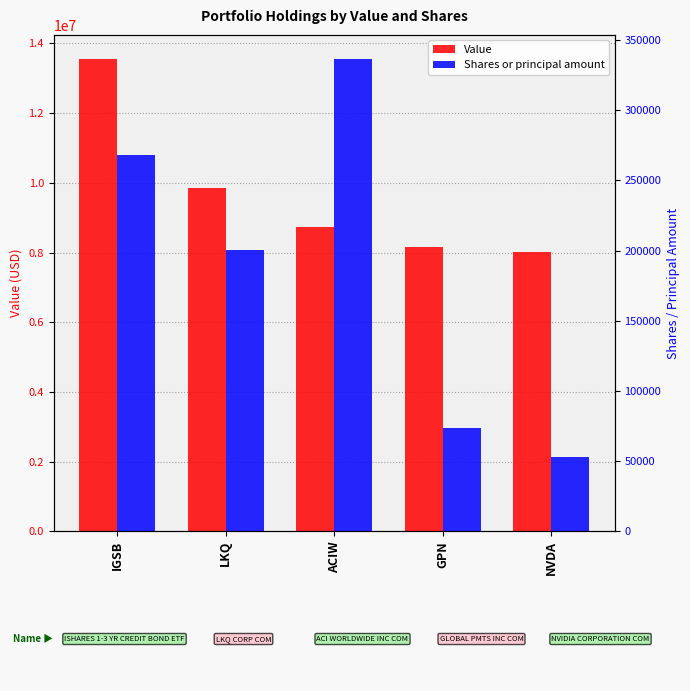

Where does the Shares or principal amount series first go above 200431?

IGSB